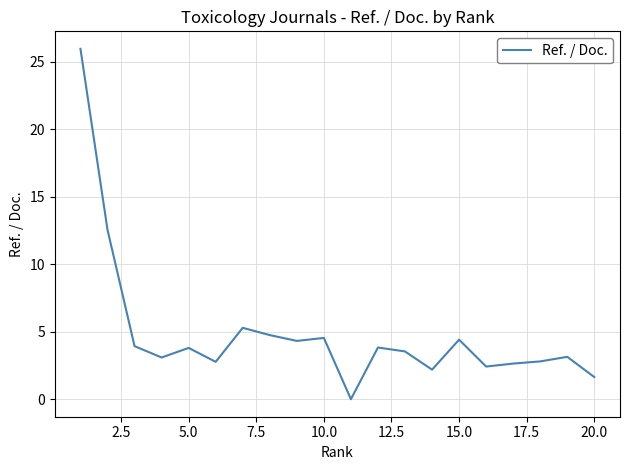

What is the difference between the maximum and minimum values?

26.0